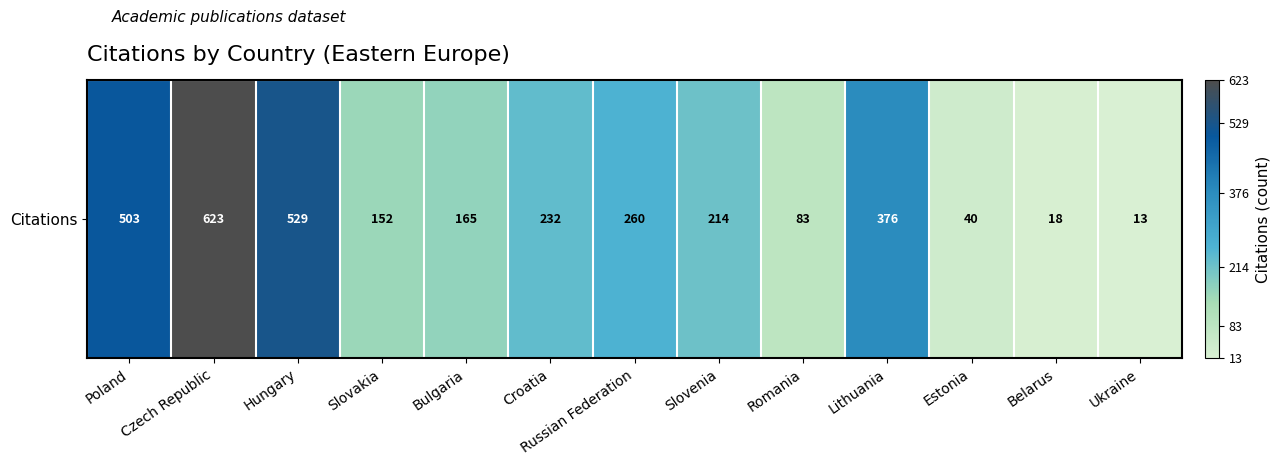

Rank the categories by value from highest to lowest.

Czech Republic, Hungary, Poland, Lithuania, Russian Federation, Croatia, Slovenia, Bulgaria, Slovakia, Romania, Estonia, Belarus, Ukraine